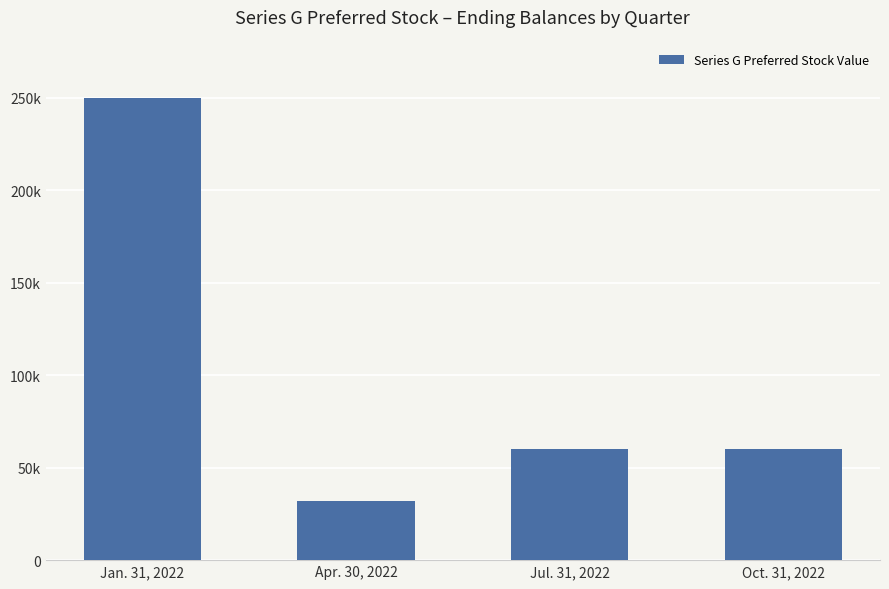

Are the bars horizontal?

No